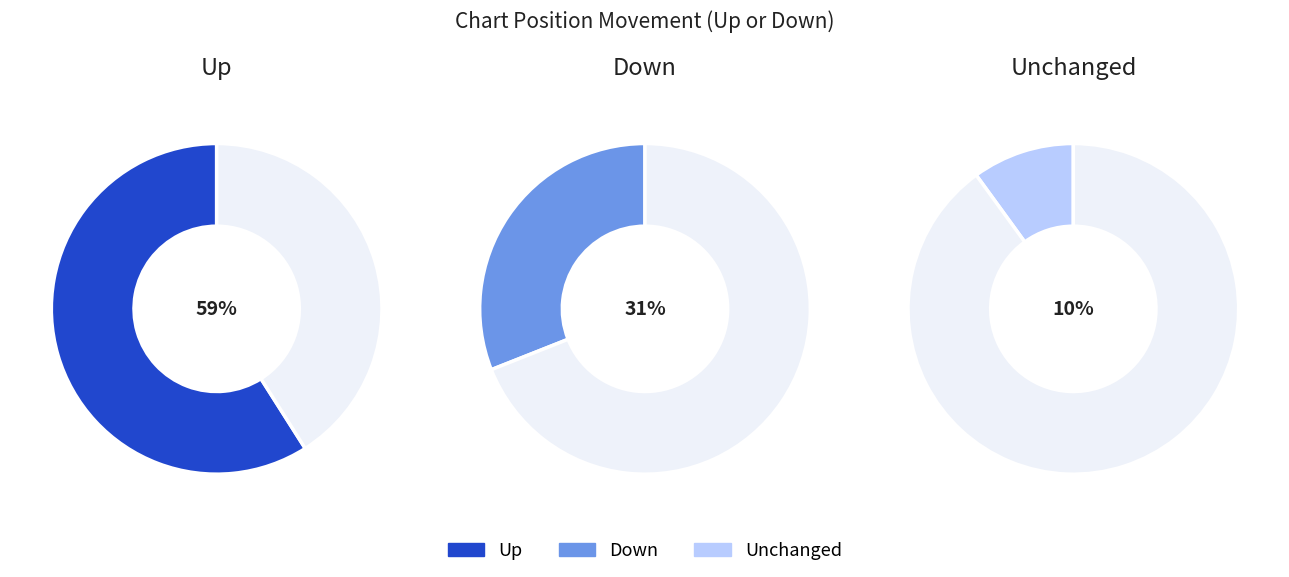

To the nearest percent, what is the difference between the up and down slice percentages?

28%